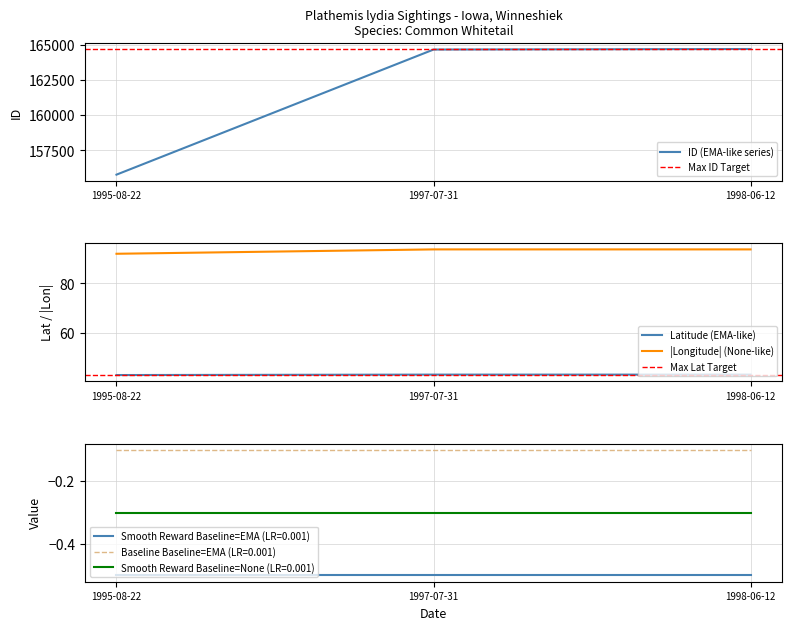

At how many categories does at least one series exceed 76717?

3